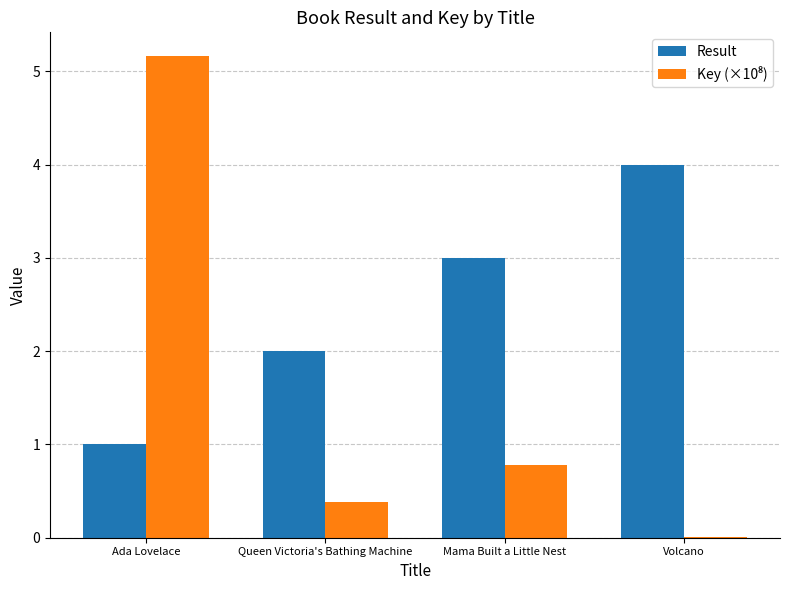

Count the Result values in the range 2 to 4.

3